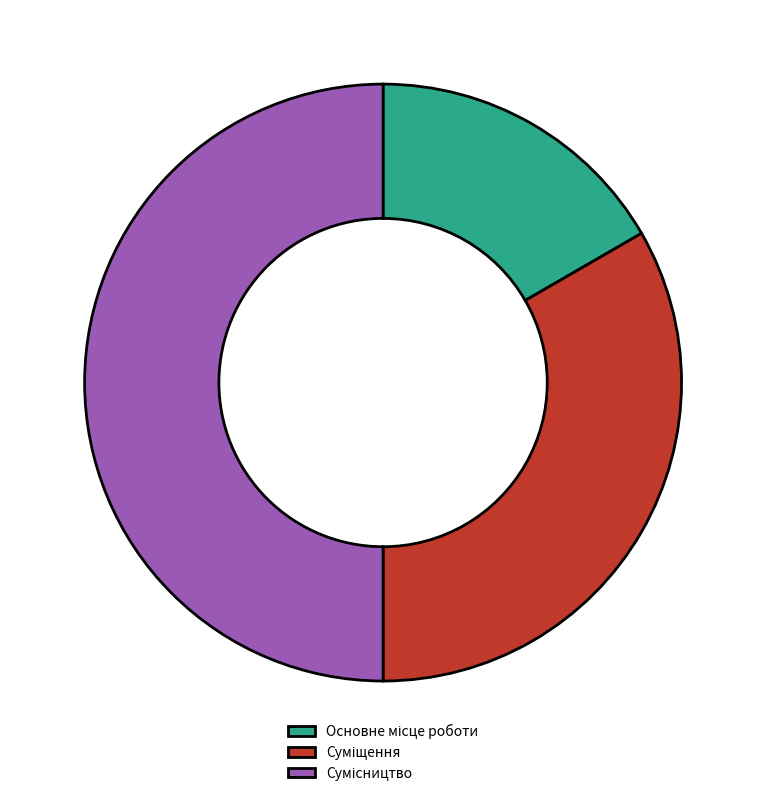

True or false: Сумісництво accounts for 40% of the total.

False